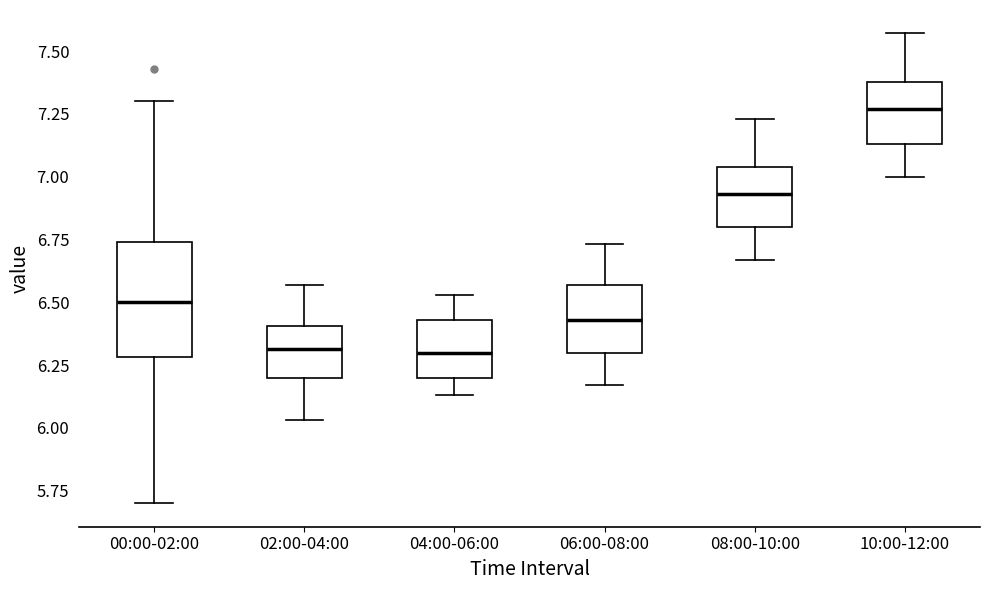

Which box is the tallest, from its lower edge to its upper edge?

00:00-02:00